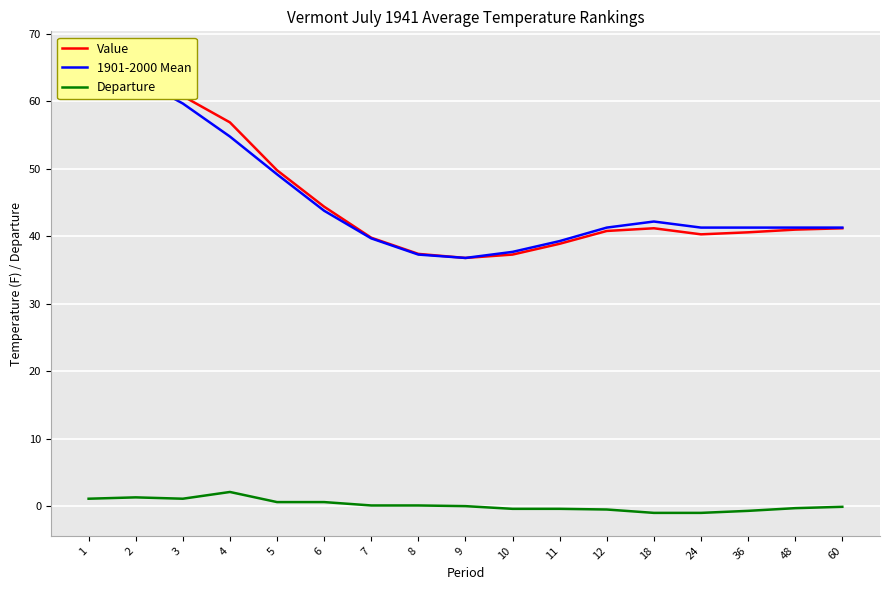

What is the sum of the Departure values at 24 and 60?

-1.1